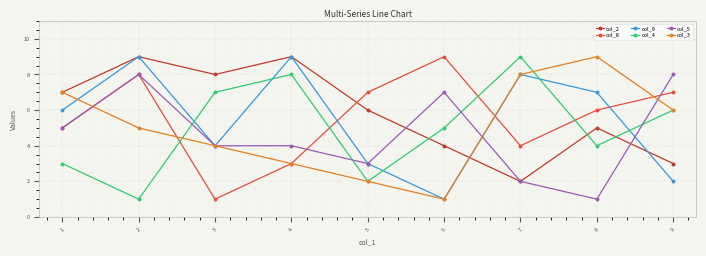

What is the sum of all col_8 values?

50